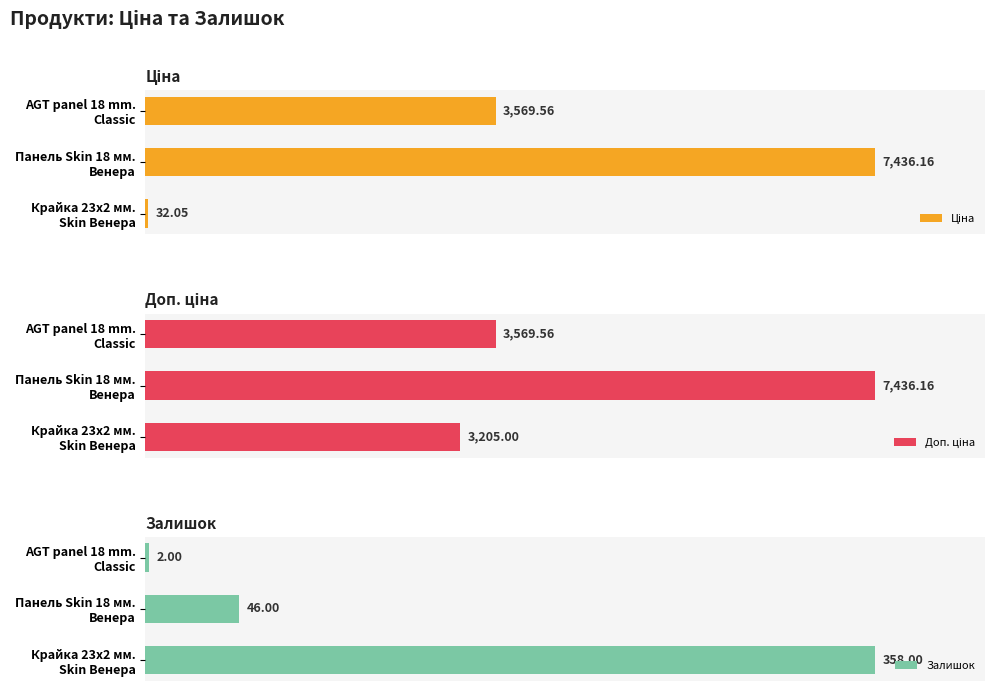

How many groups of bars are there?

3